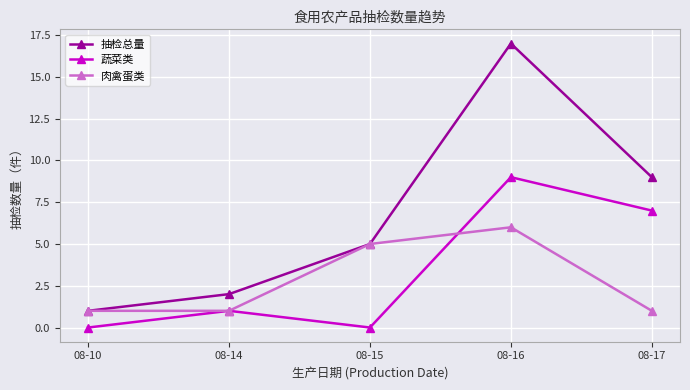

What are all the series names shown in the legend?

抽检总量, 蔬菜类, 肉禽蛋类